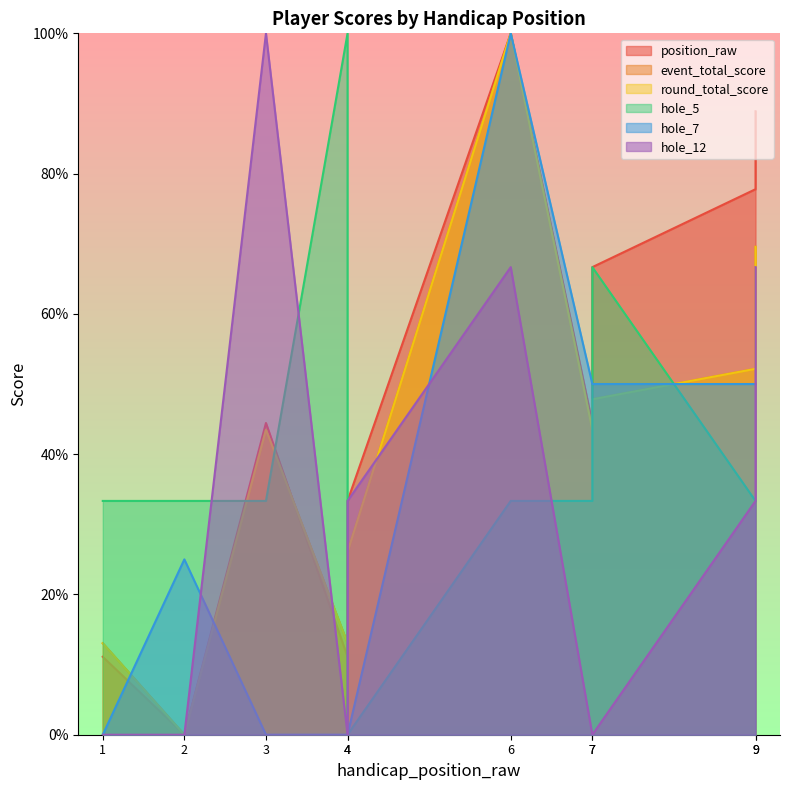

True or false: round_total_score and hole_12 intersect in this chart.

True